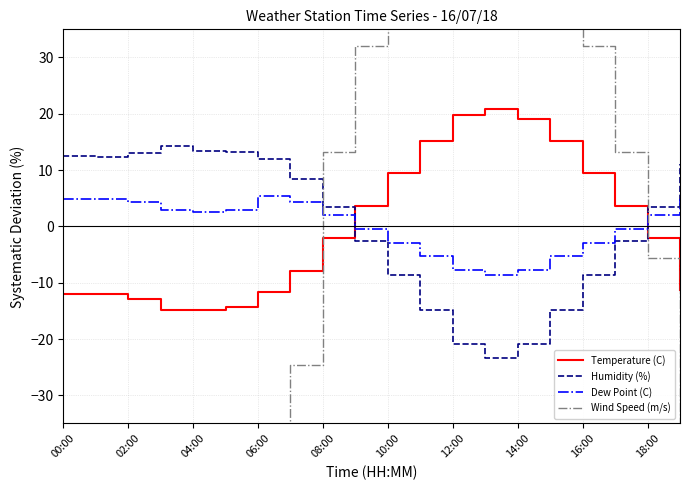

How many series are shown in this chart?

4